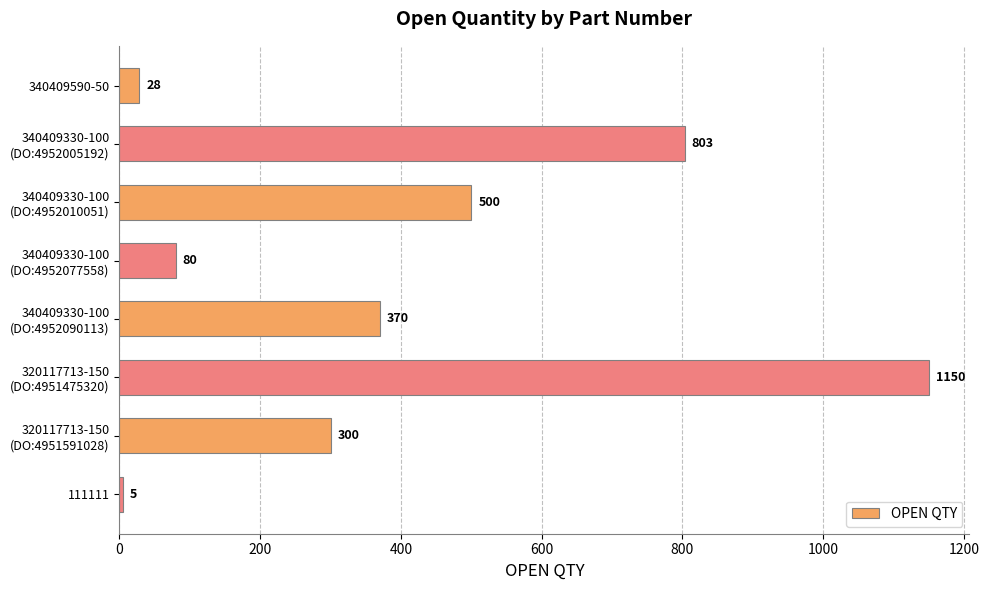

What is the maximum value shown in the chart?

1150